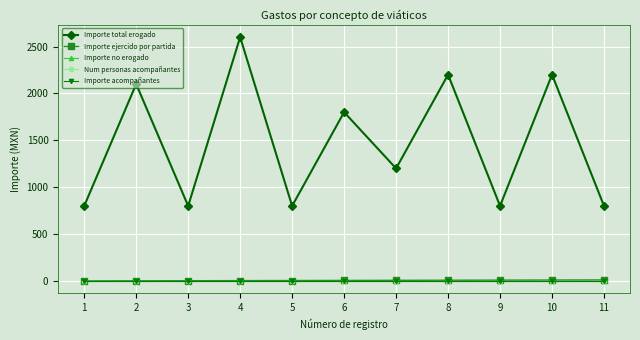

Does the chart have visible grid lines?

Yes